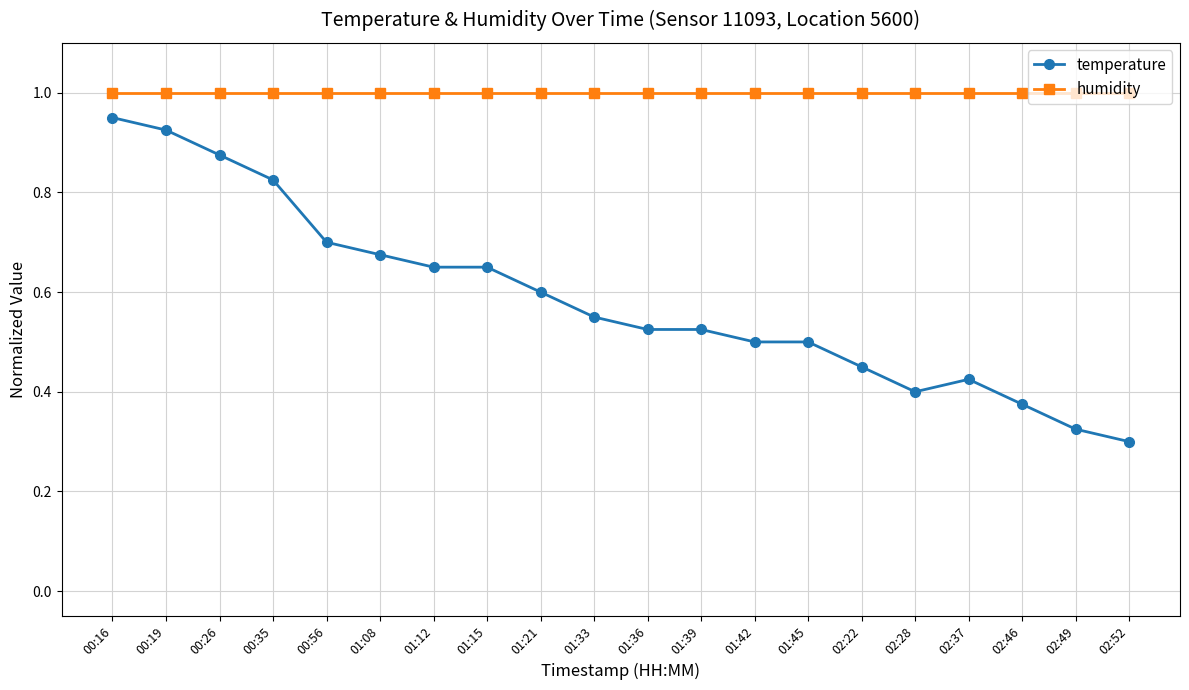

Rank the series at 00:35 from highest to lowest value.

humidity, temperature